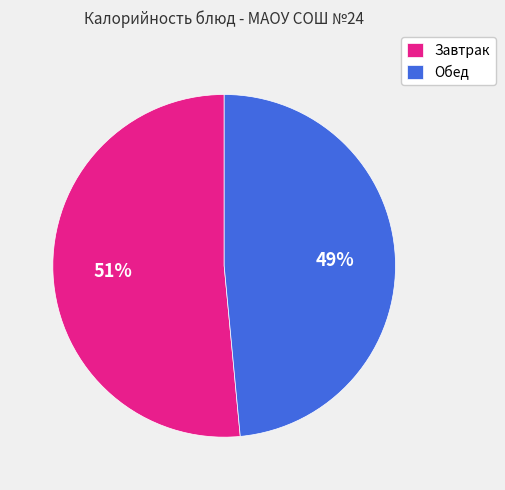

To the nearest percent, what is the average slice percentage?

50%